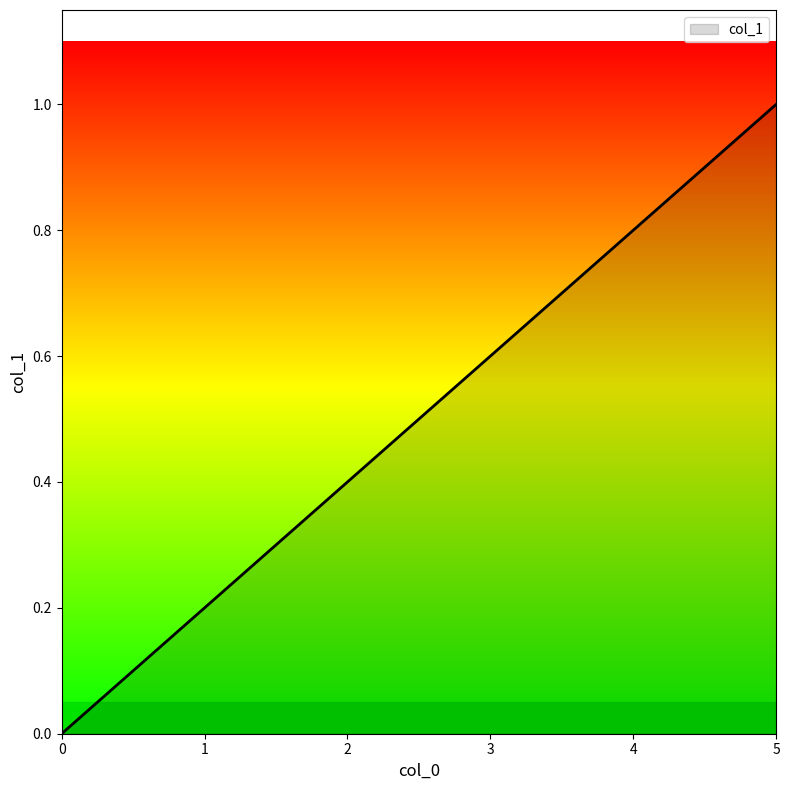

True or false: there are more than 2 points higher than both neighbors.

False